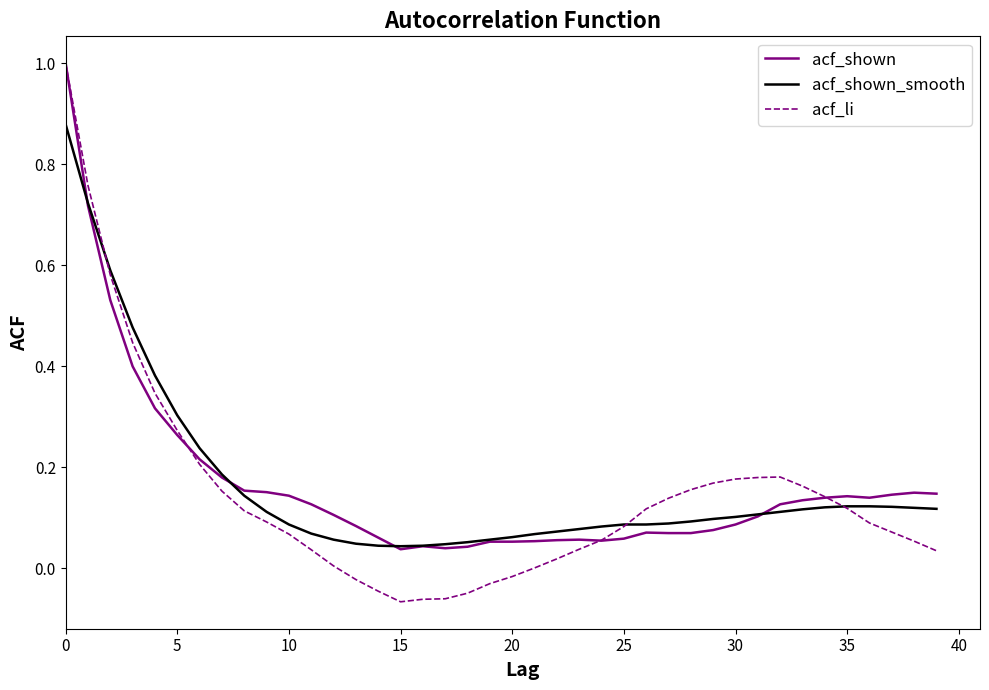

What is the maximum value shown in the chart?

1.0